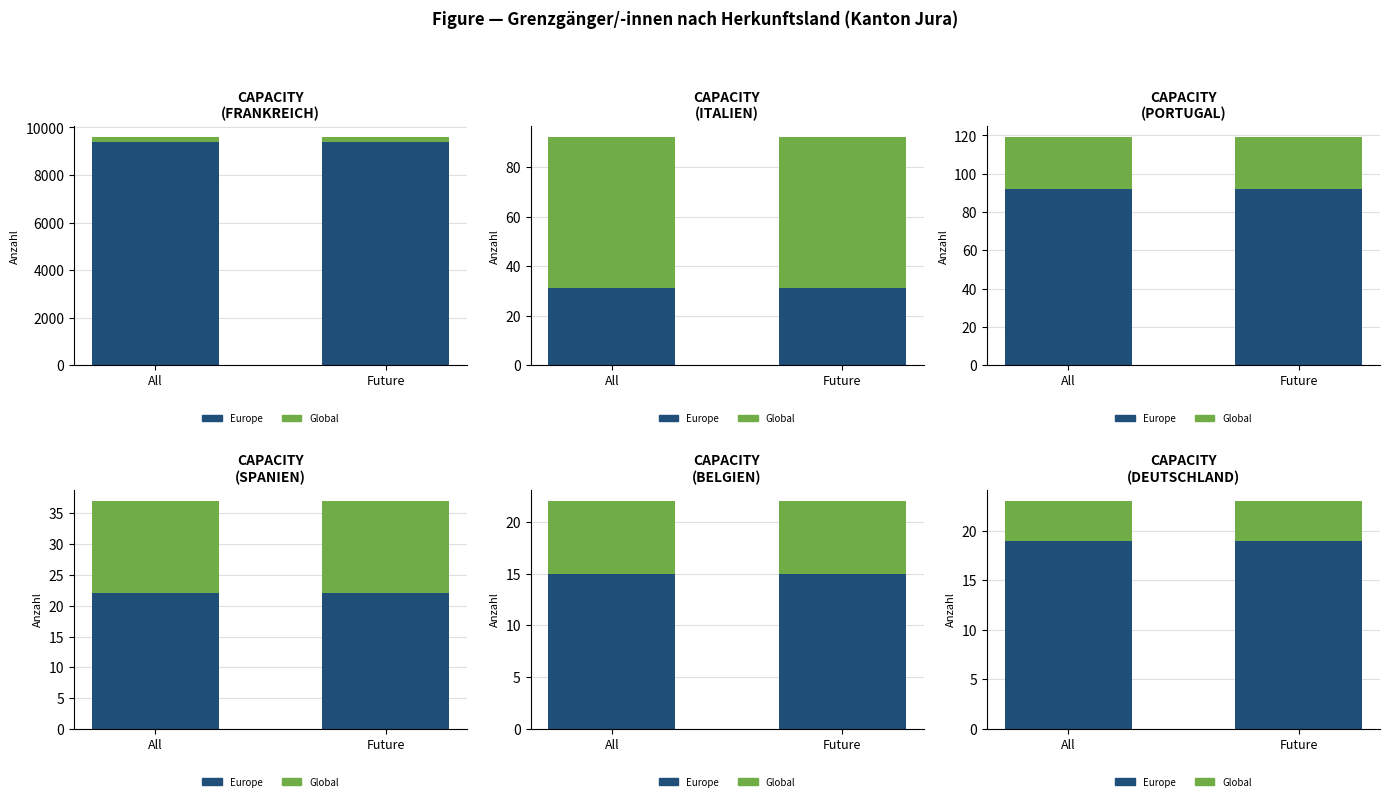

Where is Europe nearest to the value 19?

All